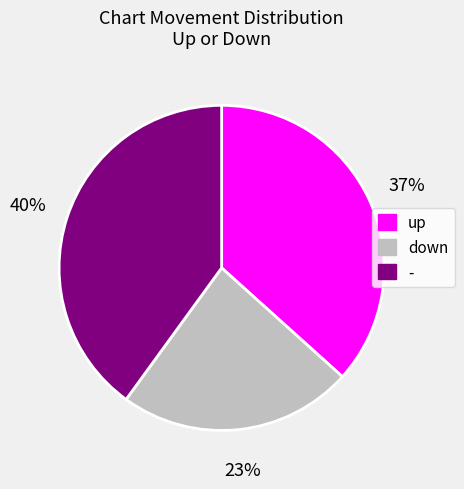

Is there any slice that represents more than half of the pie?

No